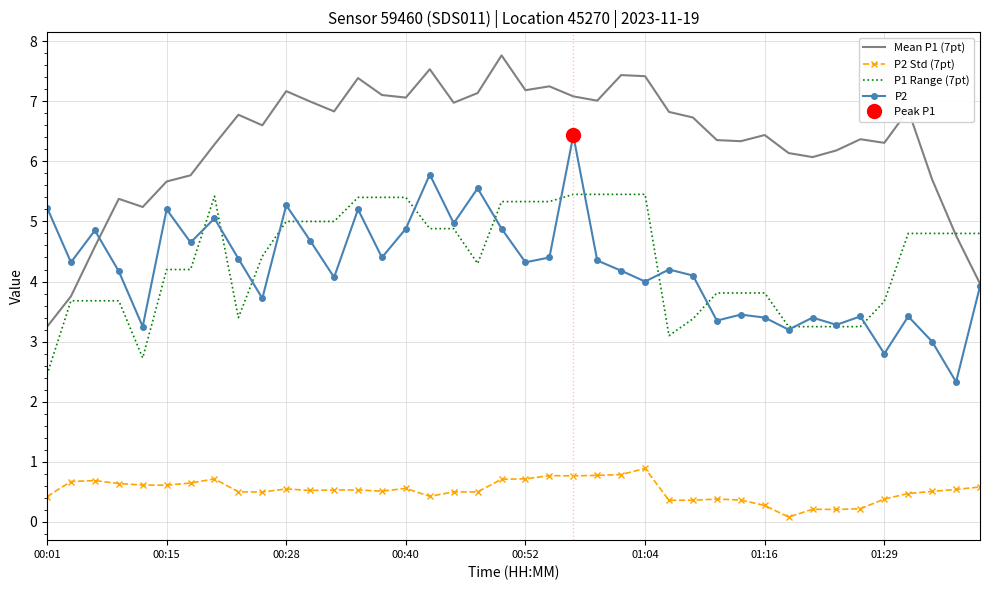

Which has a higher value, 34 or 21?

21